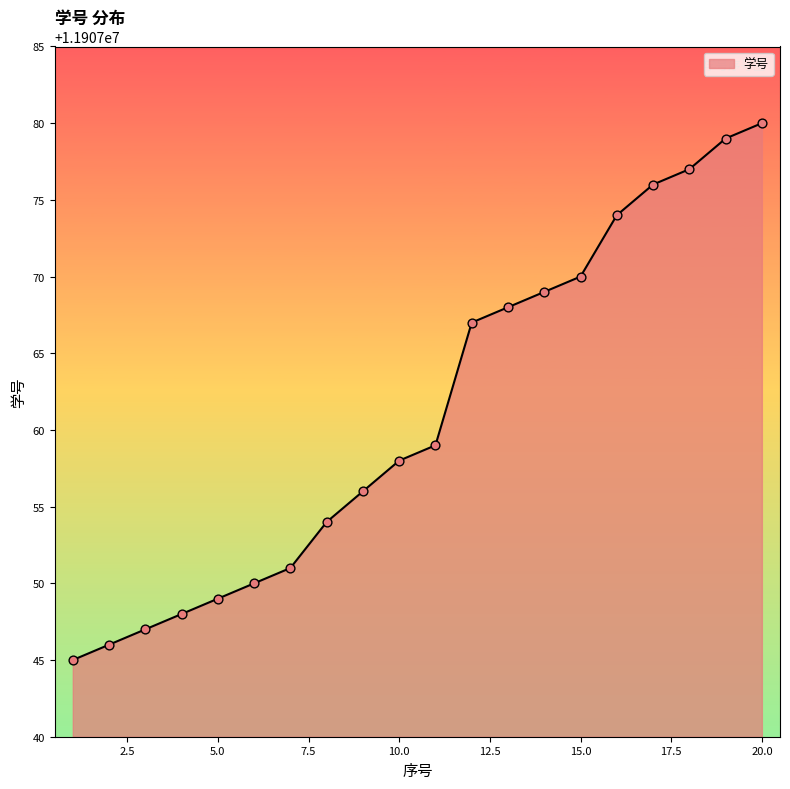

What is the difference between the maximum and minimum values?

35